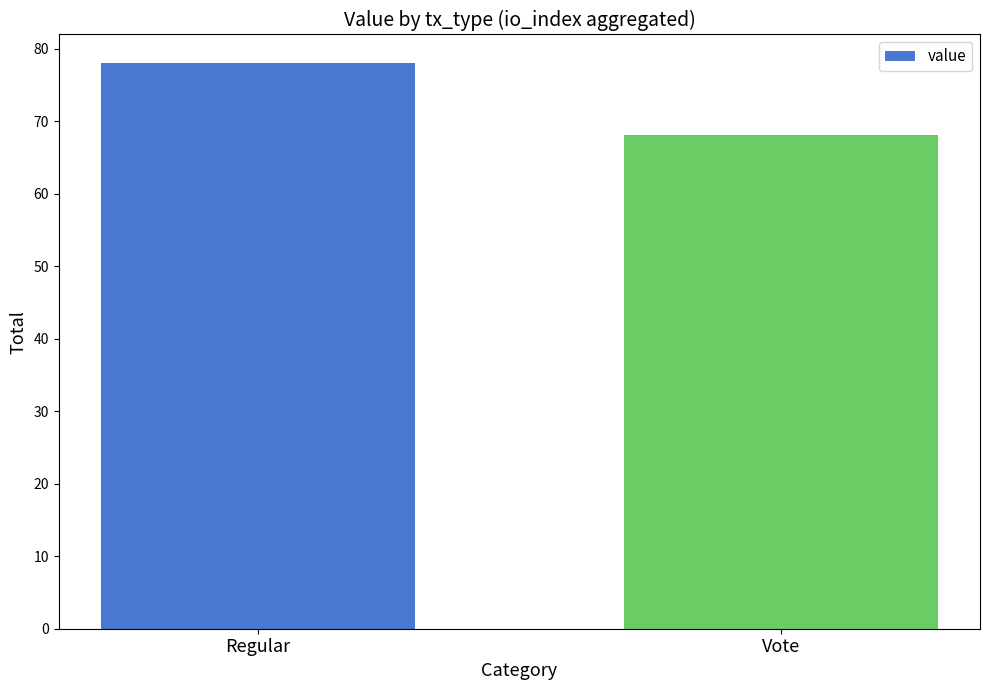

Between Vote and Regular, which is larger?

Regular